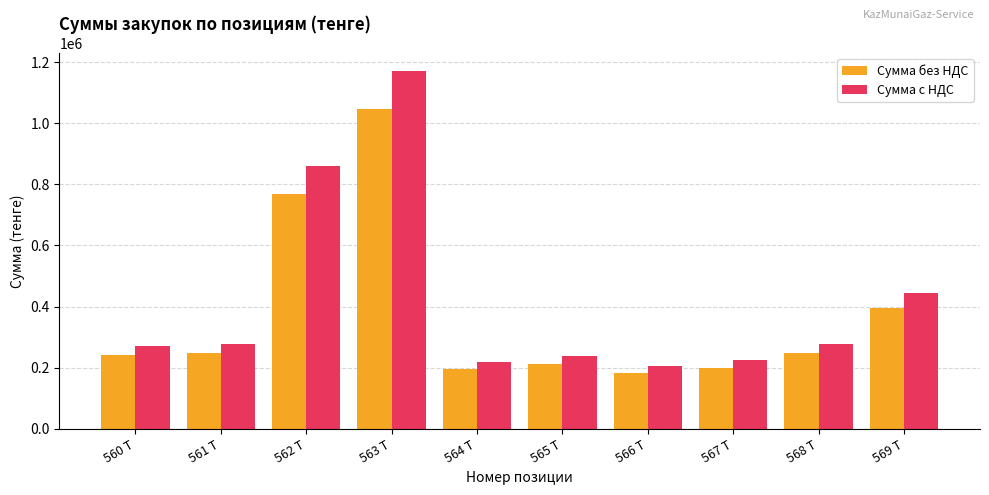

List the series in order of their peak value, lowest first.

Сумма без НДС, Сумма с НДС